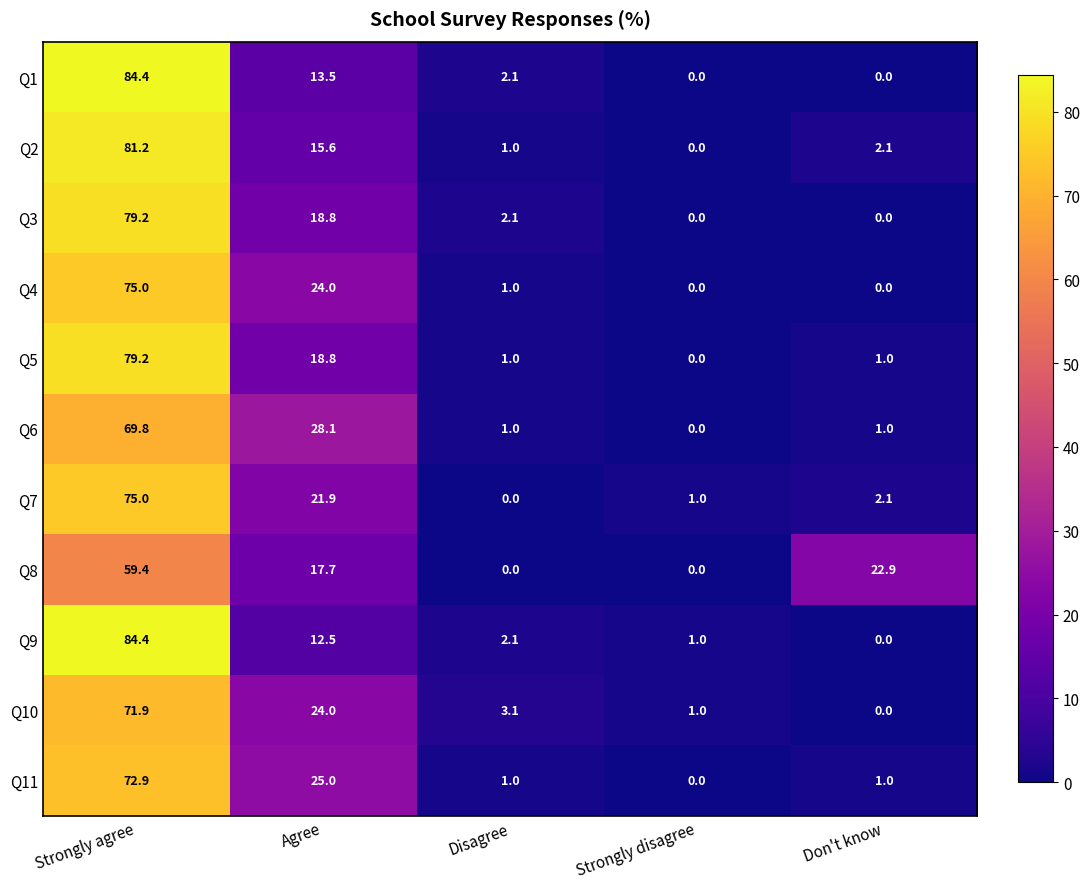

Which label corresponds to the largest value in the chart?

Strongly agree